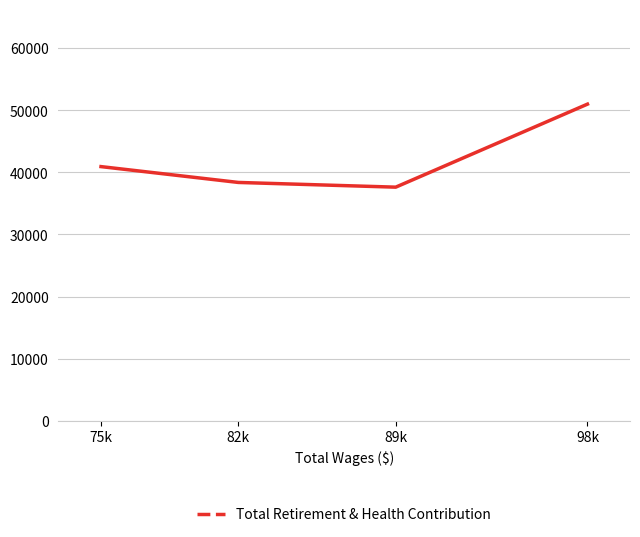

How many distinct data groups are displayed?

1